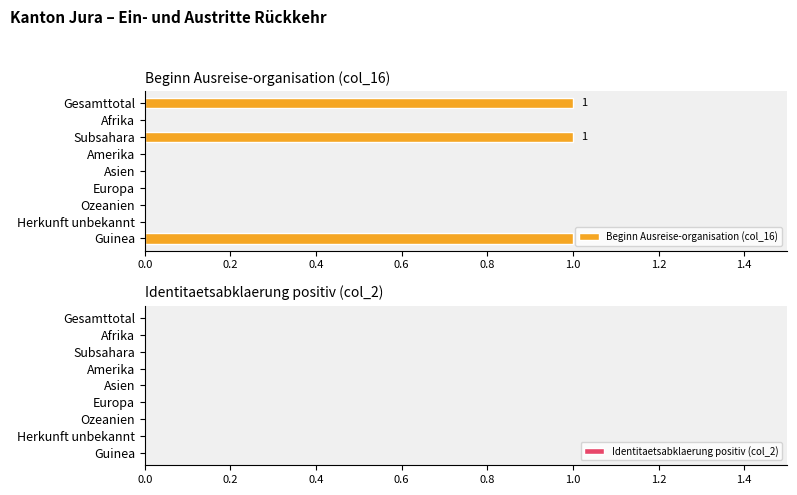

Between Subsahara and Afrika, which is larger?

Subsahara